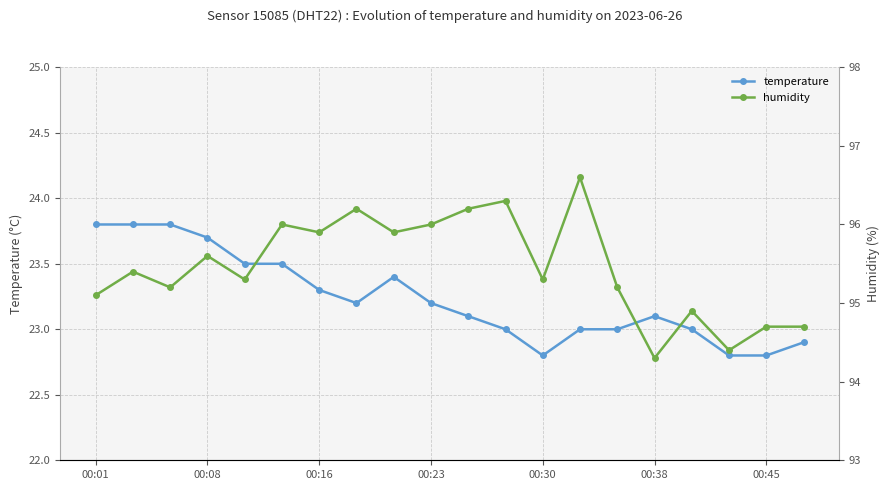

What is the maximum value for temperature?

23.8